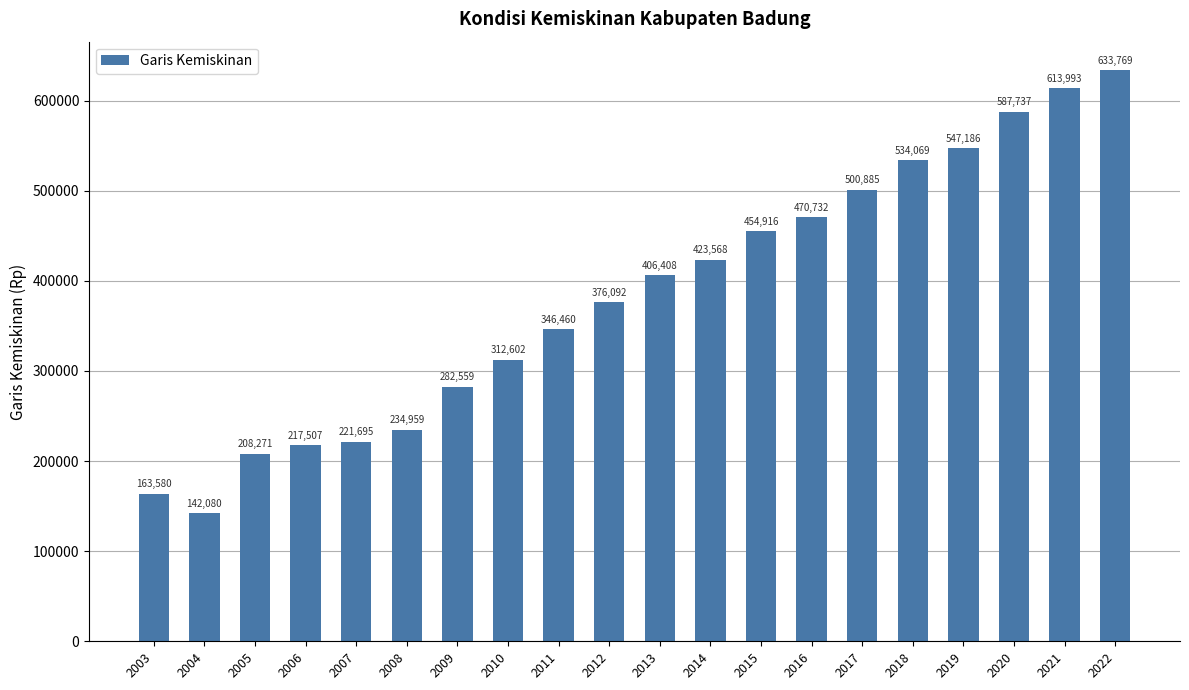

What is the smallest value displayed?

142080